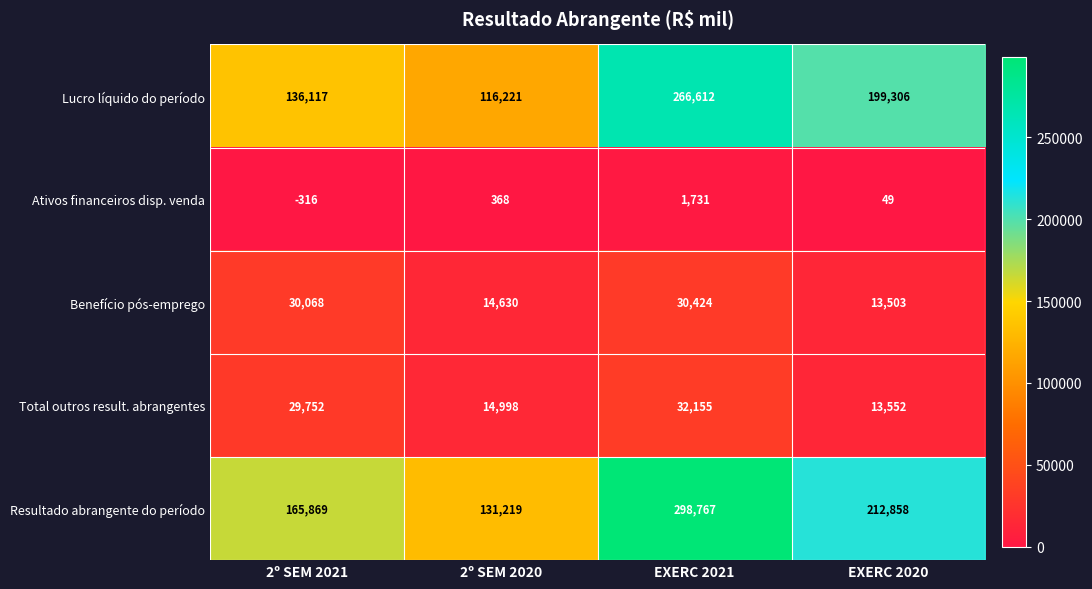

What is the difference between the highest and lowest values at EXERC 2020?

212809